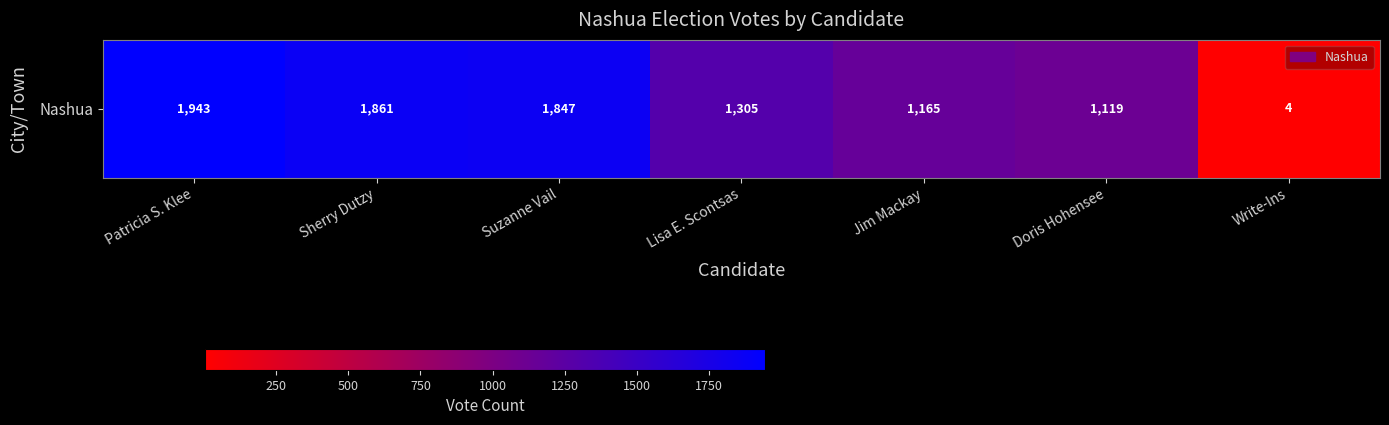

List the labels in order of value, smallest first.

Write-Ins, Doris Hohensee, Jim Mackay, Lisa E. Scontsas, Suzanne Vail, Sherry Dutzy, Patricia S. Klee